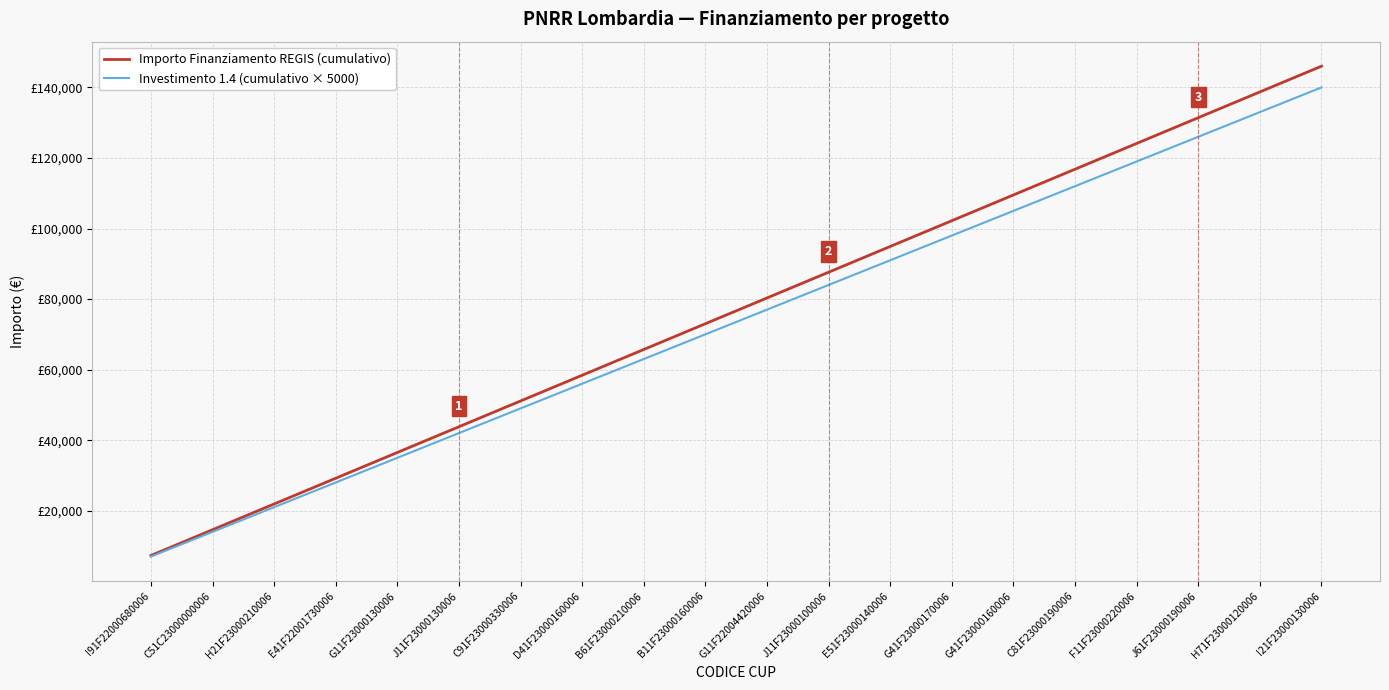

What are all the series names shown in the legend?

Importo Finanziamento REGIS (cumulativo), Investimento 1.4 (cumulativo × 5000)